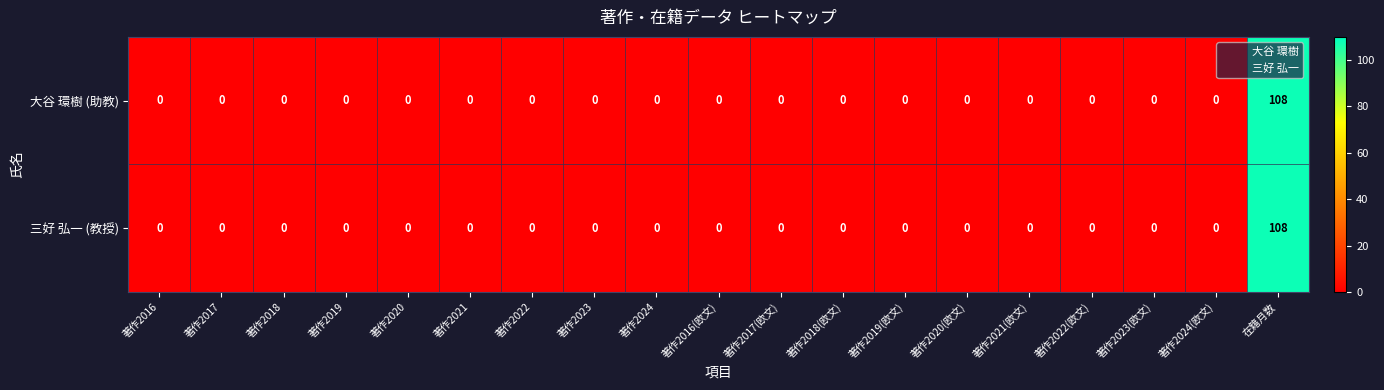

What is the average value of the 三好 弘一 (教授) series?

6